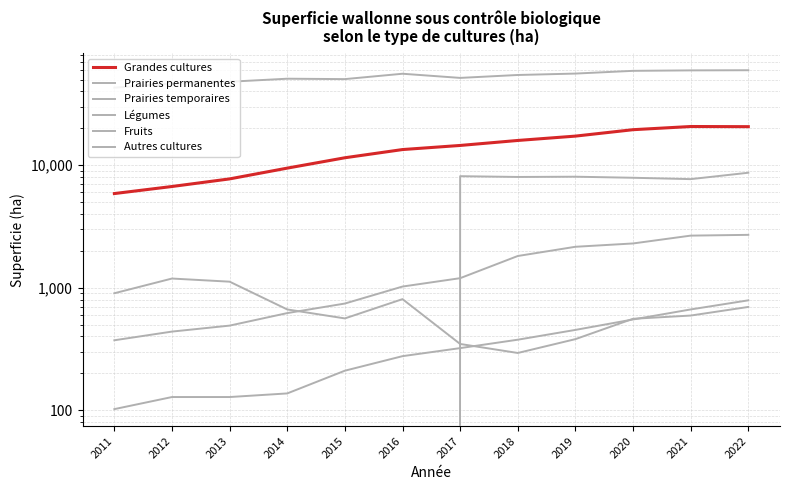

How many data points does each series have?

12